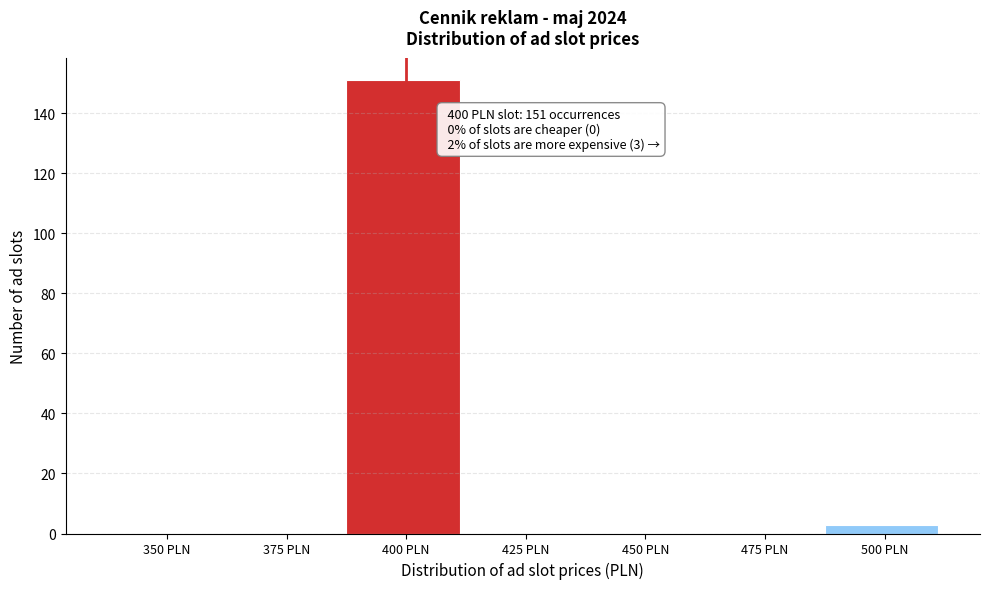

Reading right to left, extract all data points from this chart.

500 PLN=3	475 PLN=0	450 PLN=0	425 PLN=0	400 PLN=151	375 PLN=0	350 PLN=0